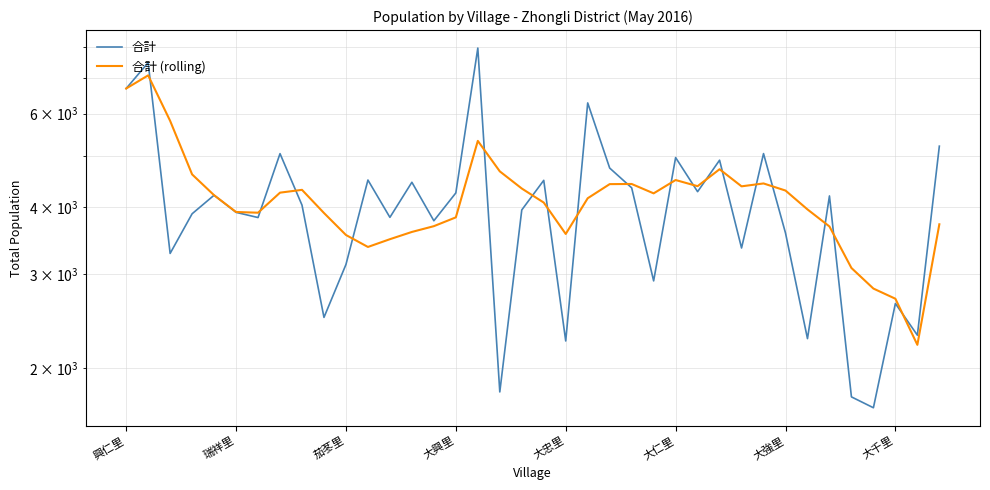

At 12, list the series in order from largest to smallest.

合計, 合計 (rolling)